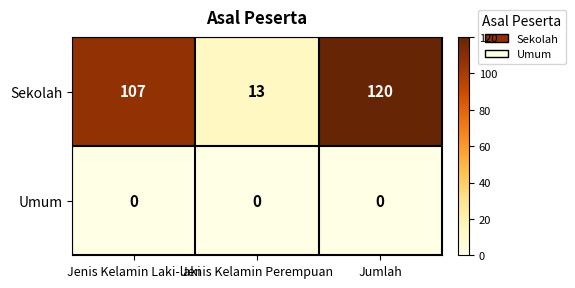

List the series in order of their overall mean, lowest first.

Umum, Sekolah